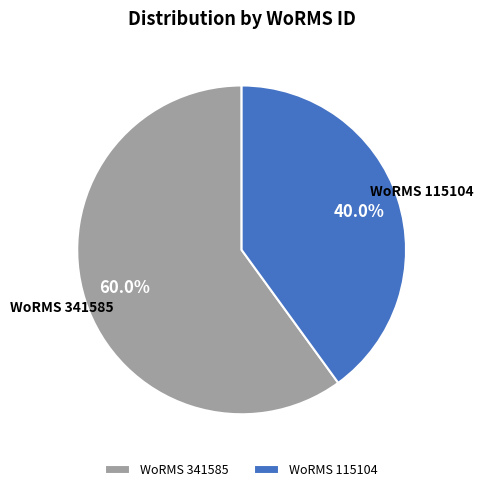

Count the number of slices in the pie.

2